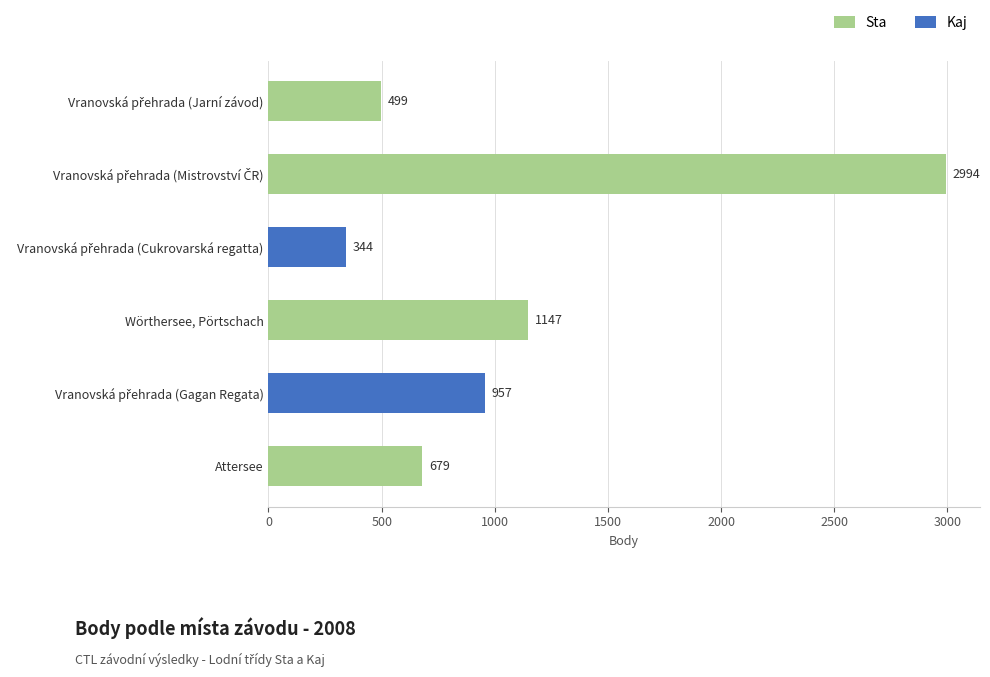

How many data points are less than 957?

3